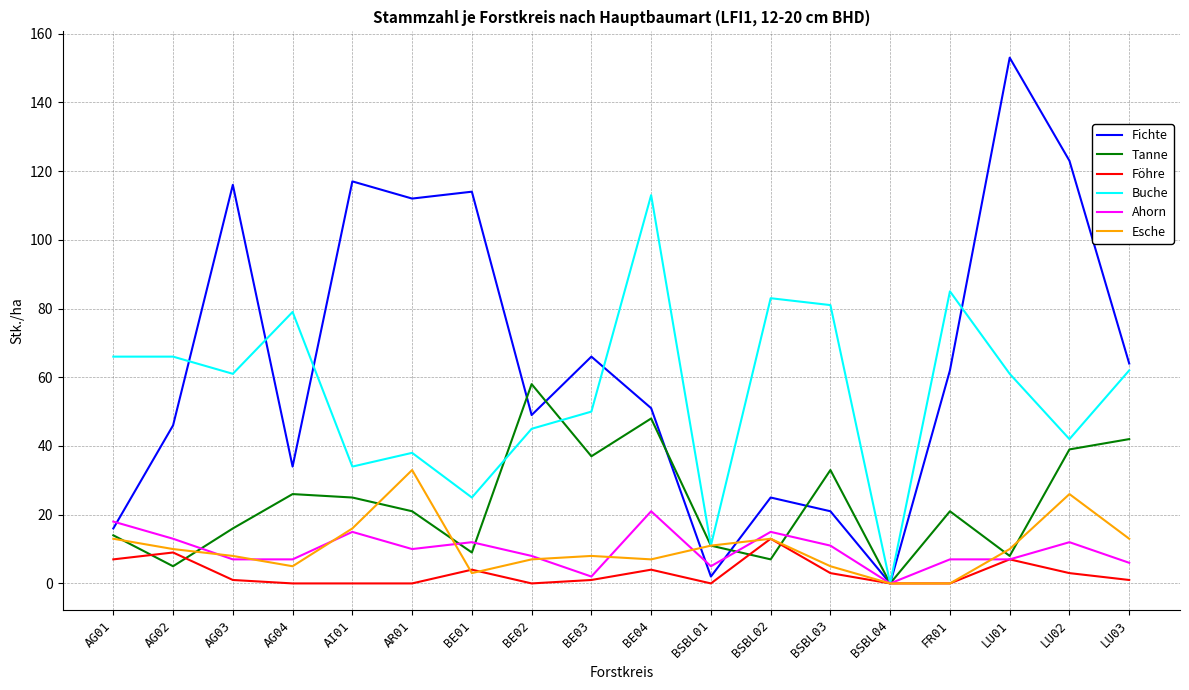

Which series changed the most between LU01 and LU03?

Fichte